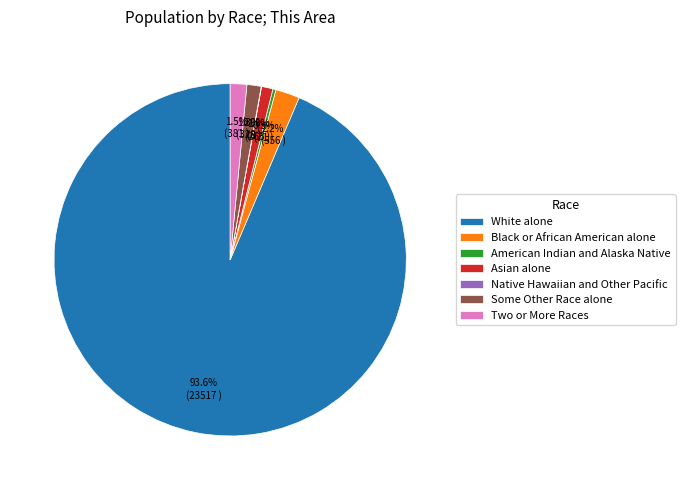

What percentage do American Indian and Alaska Native and Asian alone together represent?

1.3%